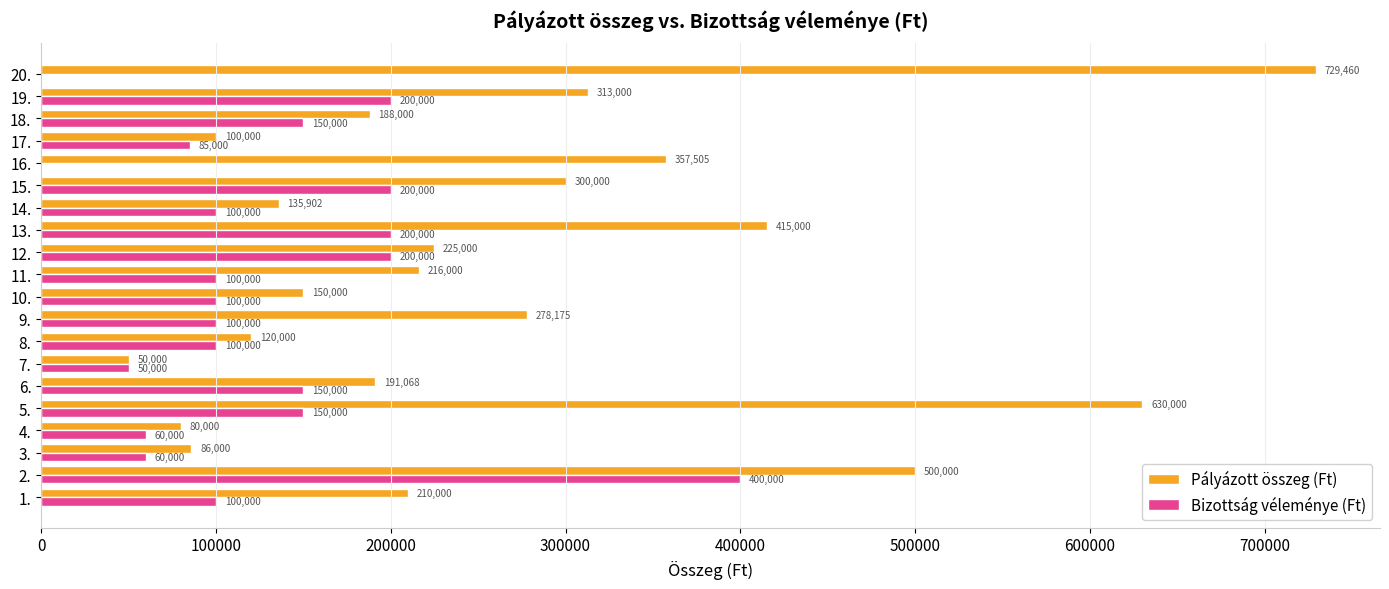

What is the sum of all Bizottság véleménye (Ft) values?

2505000